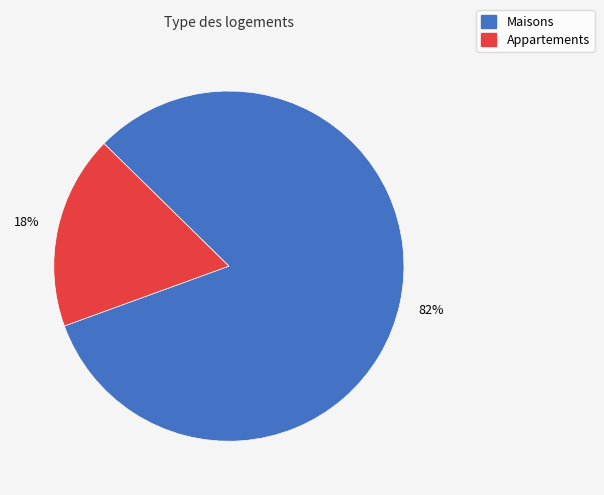

To the nearest percent, what is the average slice percentage?

50%